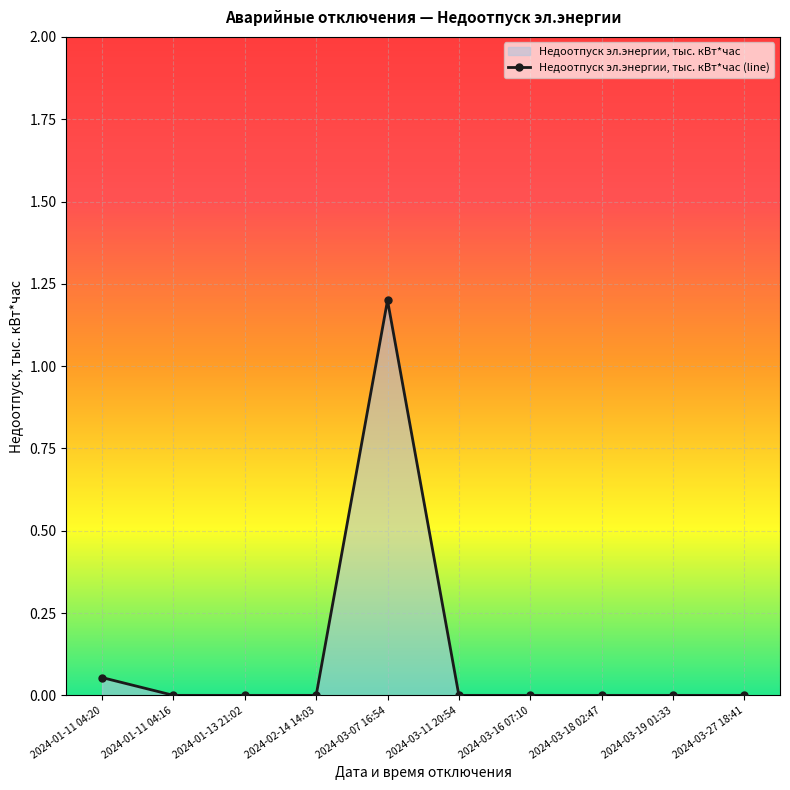

What is the label of the 1st point from the right?

2024-03-27 18:41